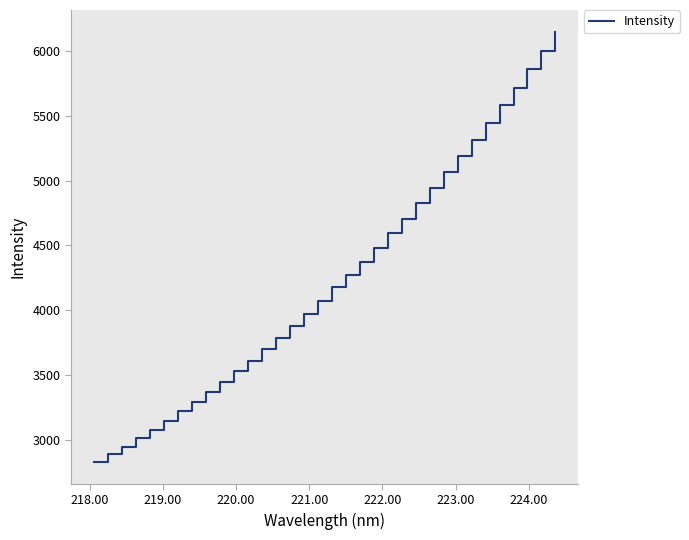

What is the minimum value shown in the chart?

2828.8